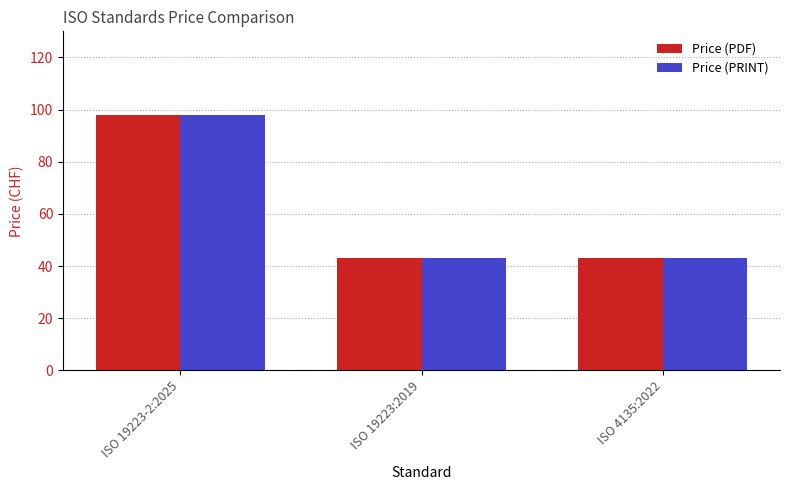

What is the difference between the maximum and second lowest values in the Price (PRINT) series?

55